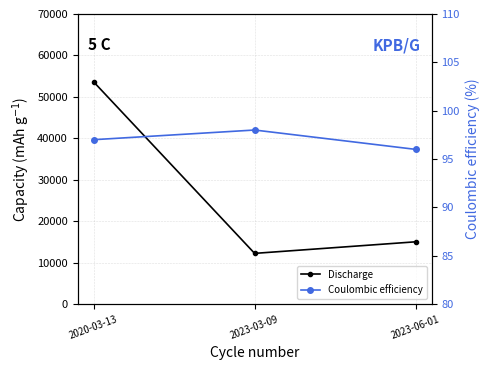

How many data points in Coulombic efficiency are less than 97?

1